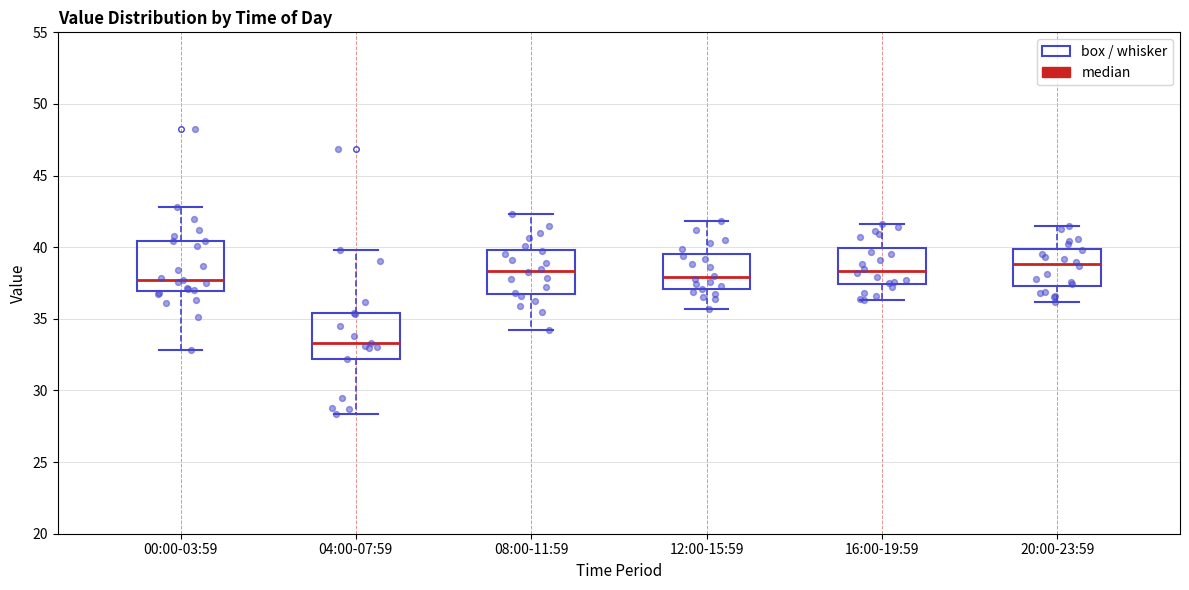

Reading left to right, transcribe this box plot: for each box, give where its median line is, the range the box spans, and where its two whiskers end, as read against the y-axis. The values are not printed on the chart, so give them approximately, as read against the axis.

00:00-03:59: median 37.5, box 37.0 to 40.5, whiskers 33.0 to 43.0
04:00-07:59: median 33.5, box 32.0 to 35.5, whiskers 28.5 to 40.0
08:00-11:59: median 38.5, box 37.0 to 40.0, whiskers 34.0 to 42.5
12:00-15:59: median 38.0, box 37.0 to 39.5, whiskers 35.5 to 42.0
16:00-19:59: median 38.5, box 37.5 to 40.0, whiskers 36.5 to 41.5
20:00-23:59: median 39.0, box 37.5 to 40.0, whiskers 36.0 to 41.5